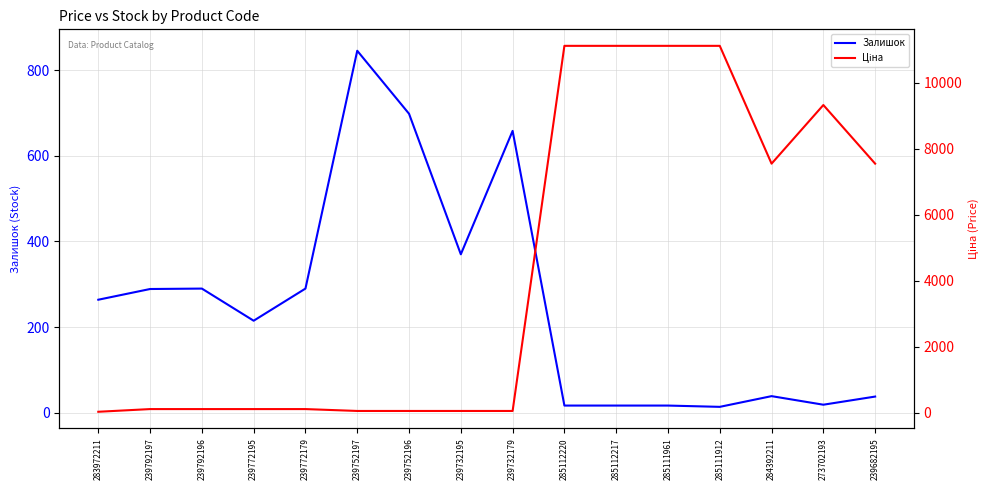

What is the minimum value shown in the chart?

14.0